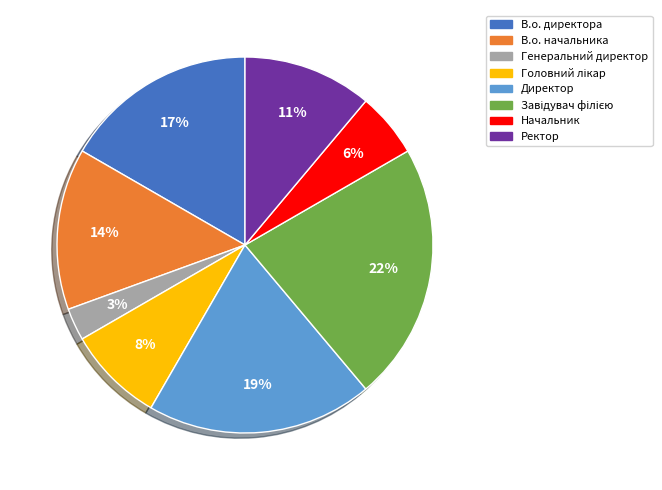

Does Ректор represent more than half of the total?

No